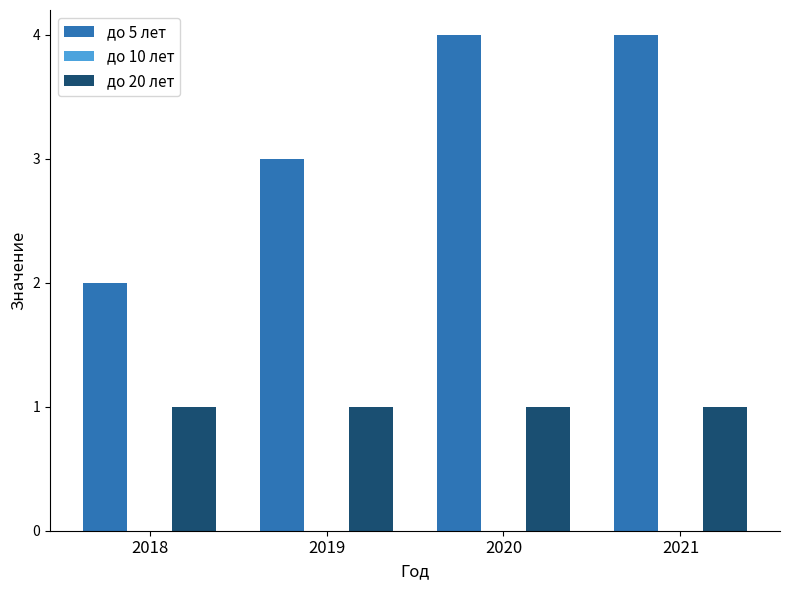

Which series has the widest spread of values?

до 5 лет